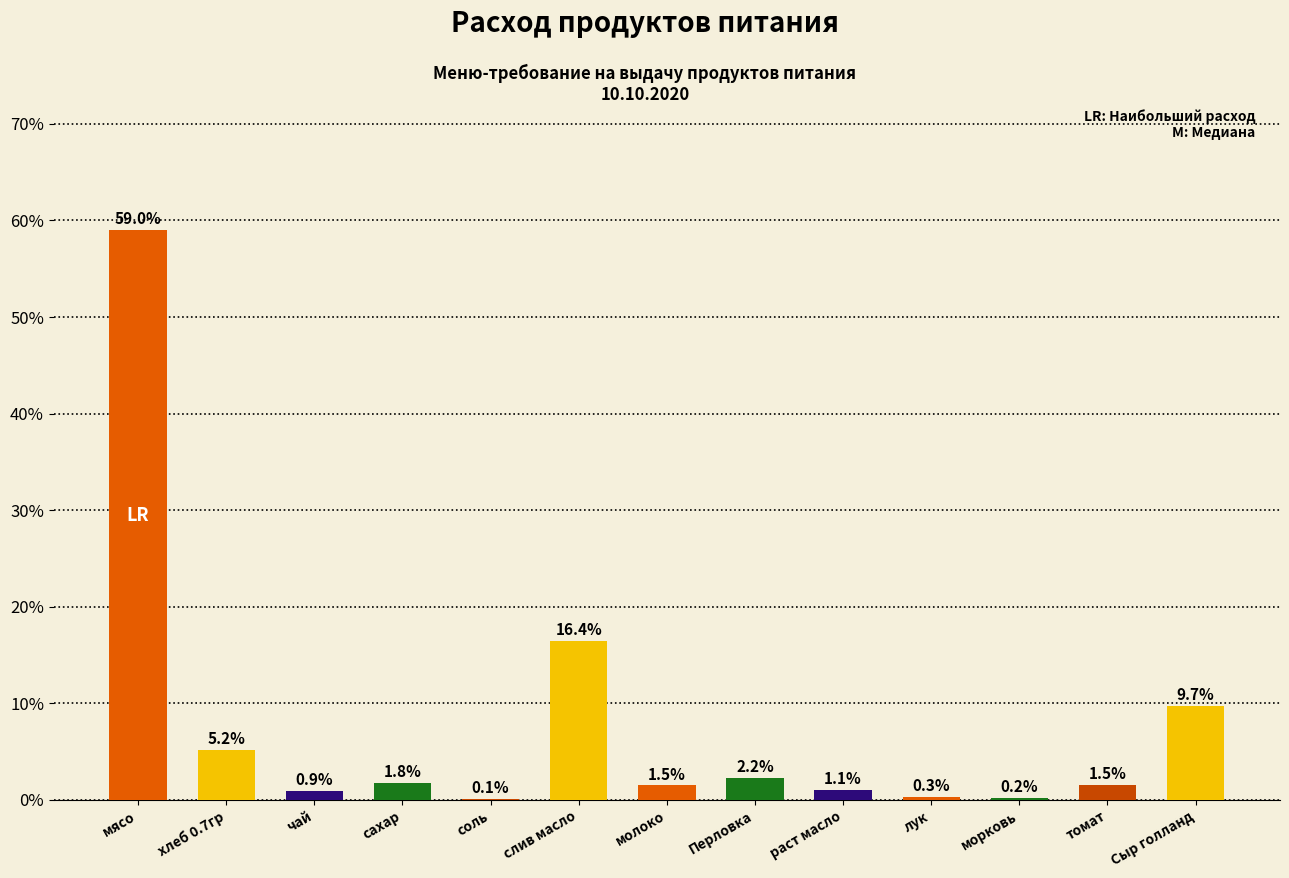

Approximately how many times larger is the value at слив масло compared to томат?

10.7